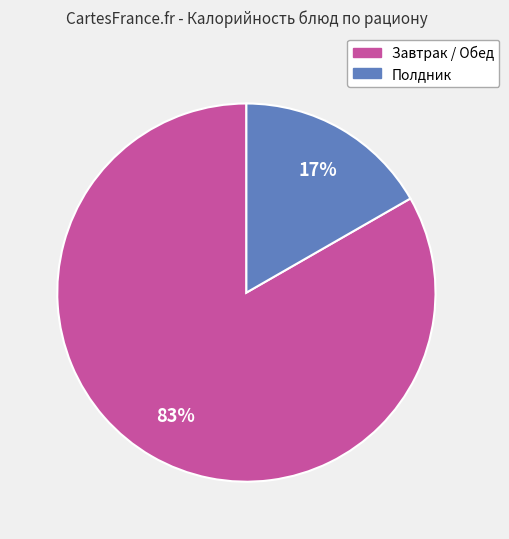

Is there any slice that represents more than half of the pie?

Yes